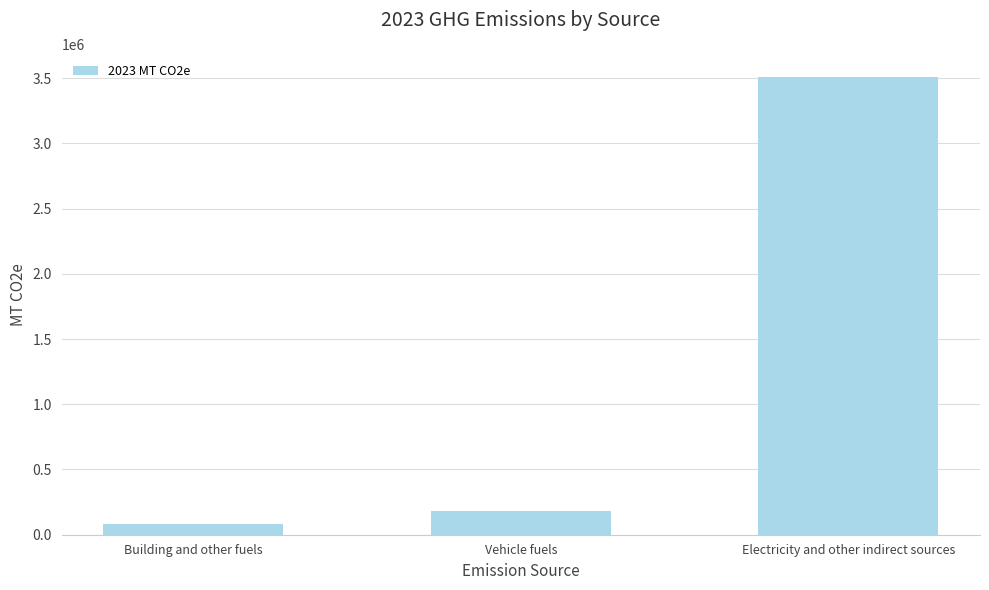

The chart shows a value of 4895848.8 at Electricity and other indirect sources. True or false?

False